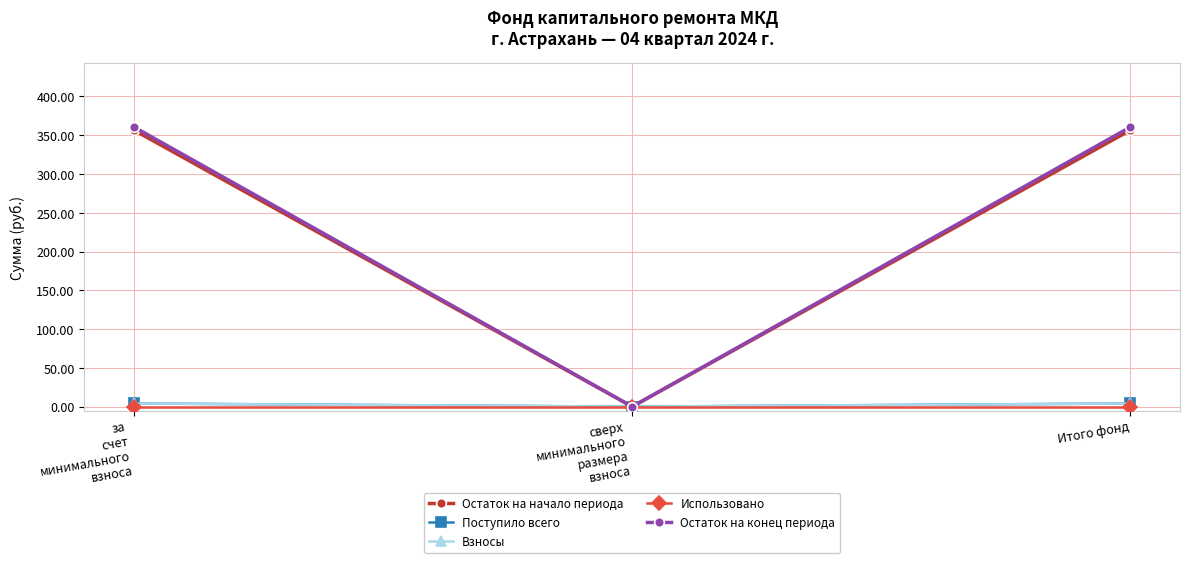

Is this an area chart (filled region under the line)?

No